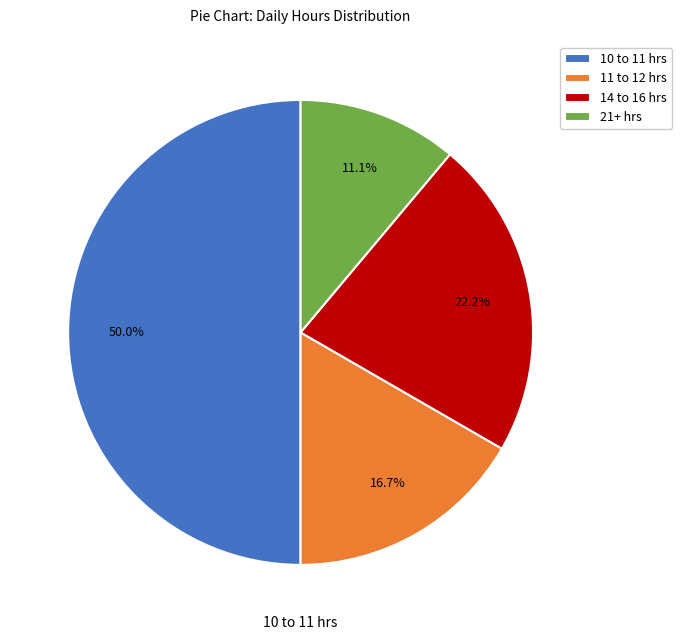

Which category has the smallest portion of the pie?

21+ hrs